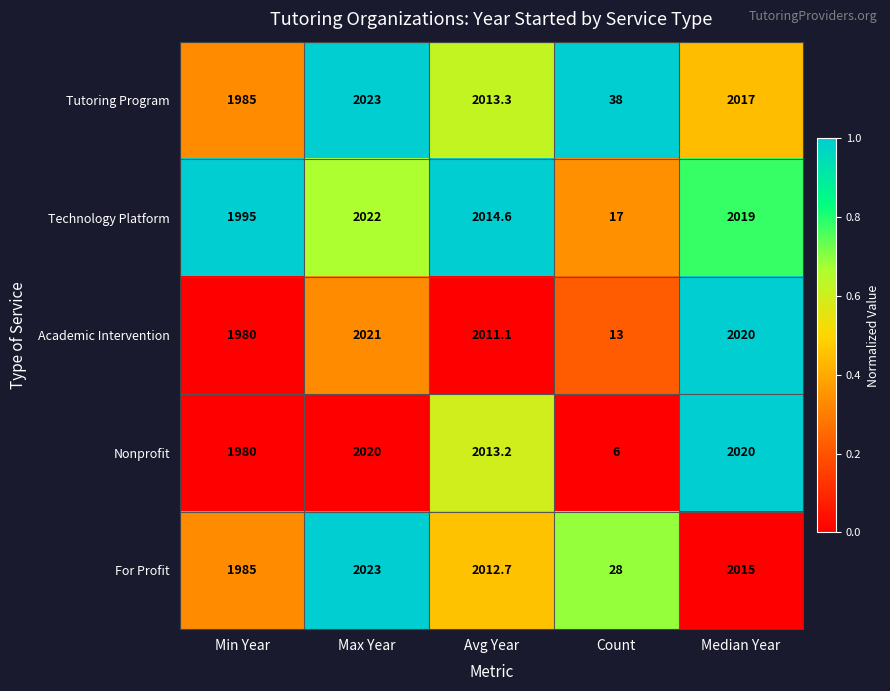

Count the number of data series in this chart.

5